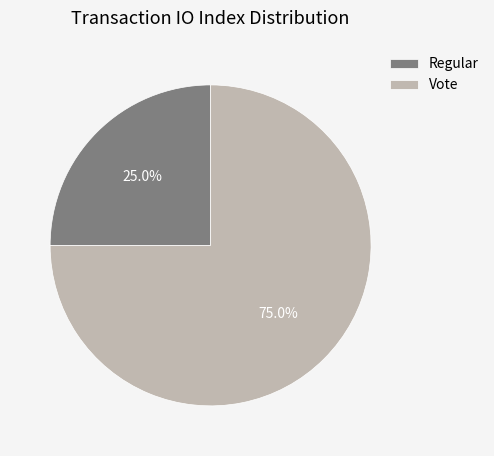

How many segments does this pie chart have?

2